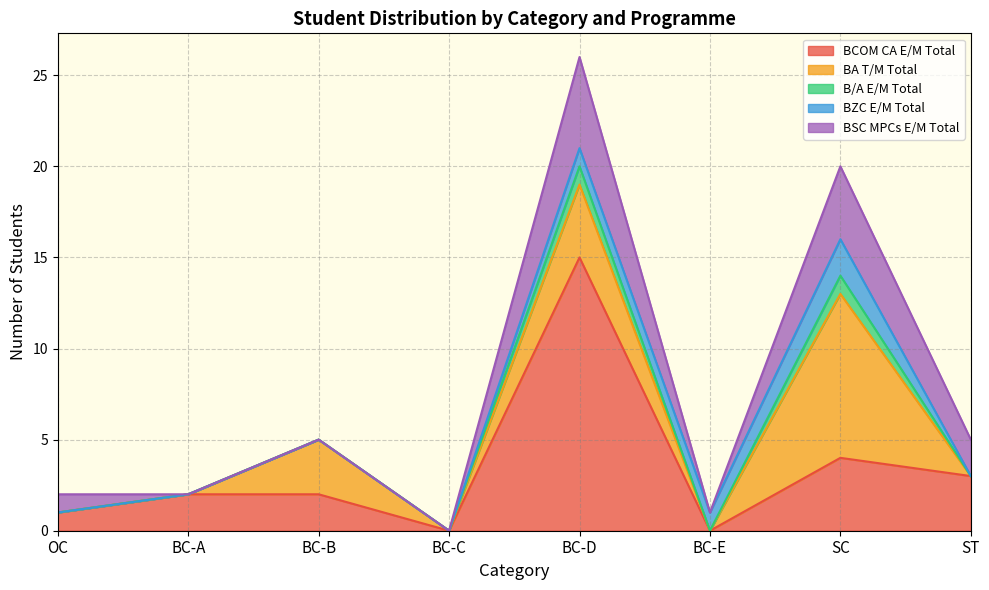

At which category does B/A E/M Total reach its first local peak?

BC-D